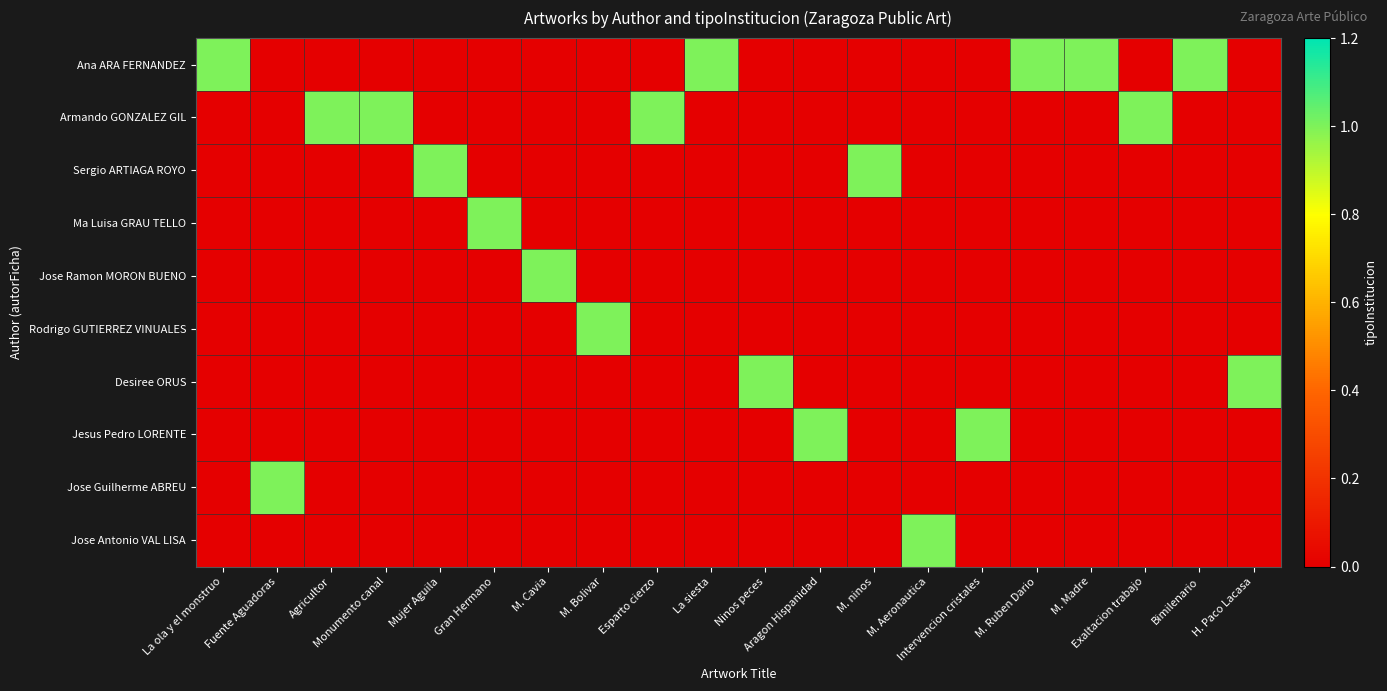

Which series changed the most between La ola y el monstruo and Esparto cierzo?

Ana ARA FERNANDEZ